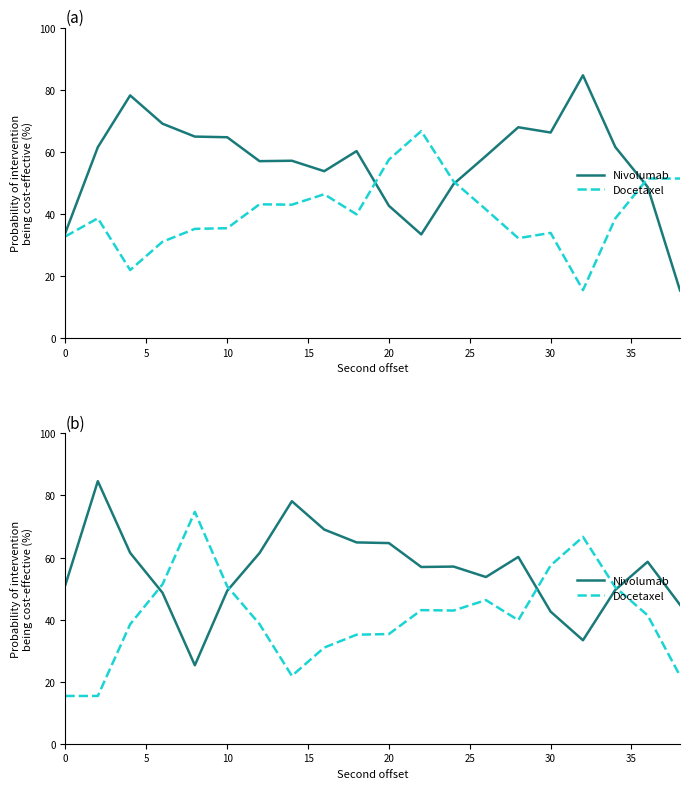

How many values in the Docetaxel series exceed 41?

10